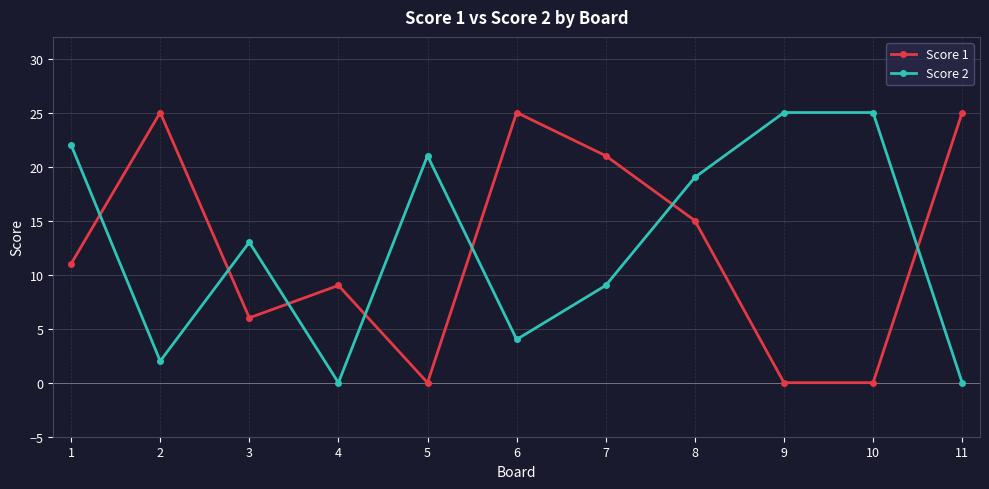

Between 1 and 10, which series saw the biggest shift?

Score 1